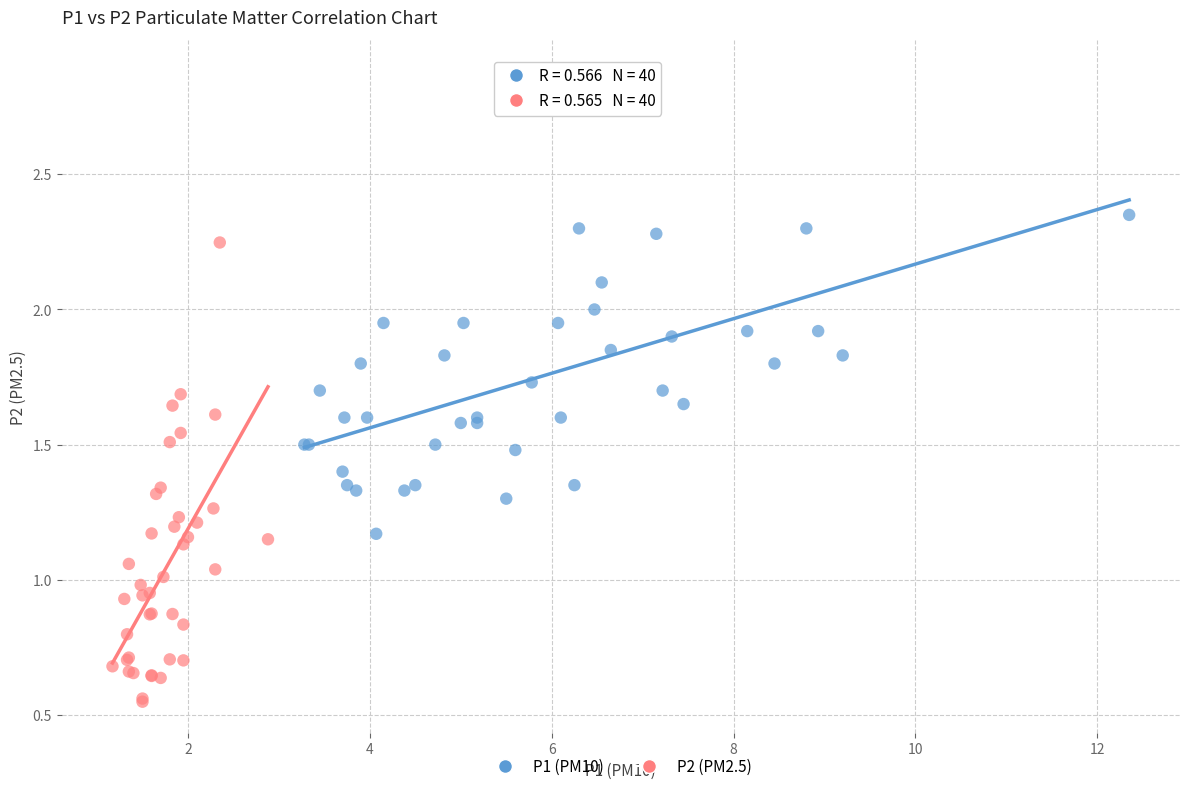

Which series contains the lowest Y value?

P2 (PM2.5)